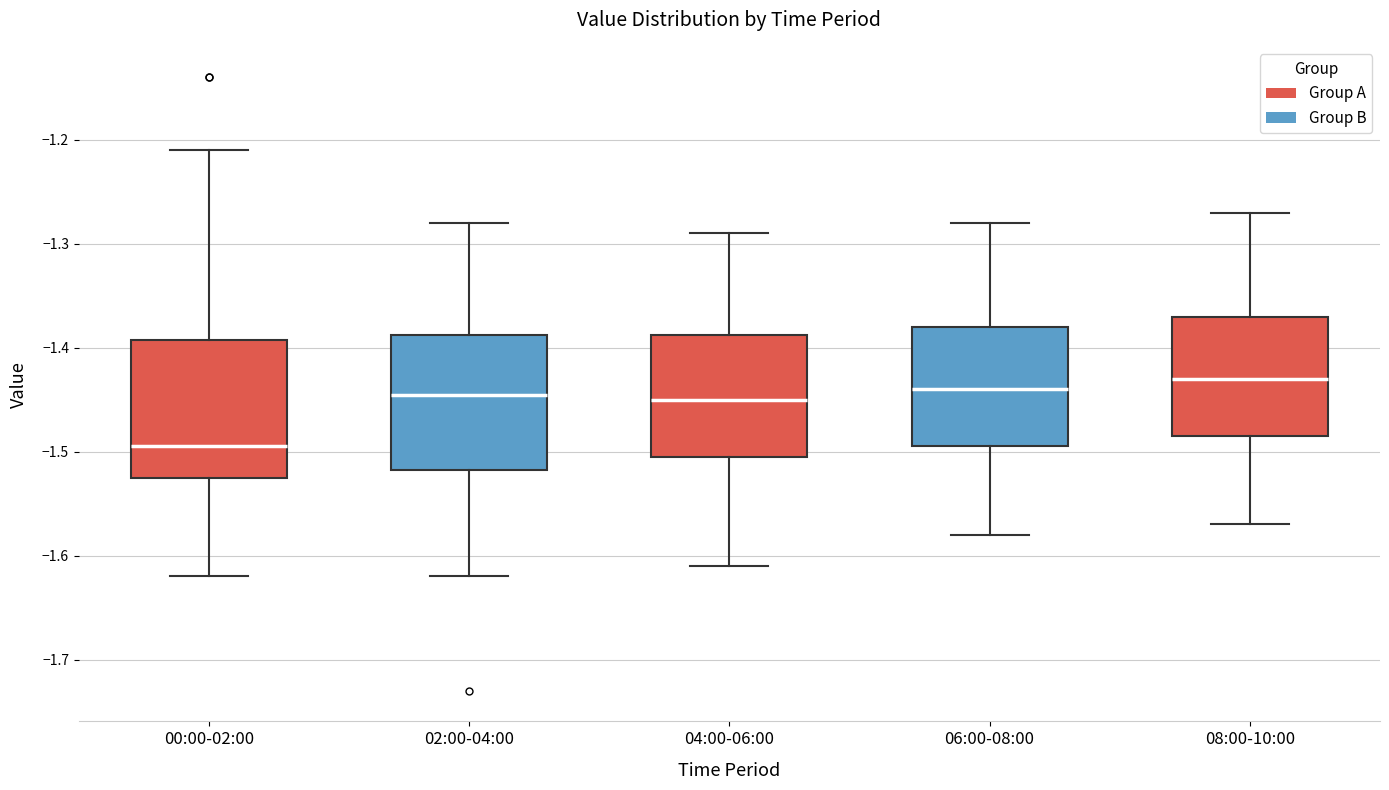

Reading left to right, transcribe this box plot: for each box, give where its median line is, the range the box spans, and where its two whiskers end, as read against the y-axis. The values are not printed on the chart, so give them approximately, as read against the axis.

00:00-02:00: median -1.49, box -1.52 to -1.39, whiskers -1.62 to -1.21
02:00-04:00: median -1.44, box -1.52 to -1.39, whiskers -1.62 to -1.28
04:00-06:00: median -1.45, box -1.50 to -1.39, whiskers -1.61 to -1.29
06:00-08:00: median -1.44, box -1.49 to -1.38, whiskers -1.58 to -1.28
08:00-10:00: median -1.43, box -1.48 to -1.37, whiskers -1.57 to -1.27